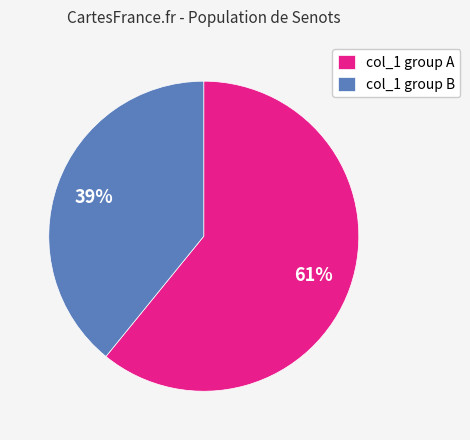

What percentage is the col_1 group B slice, to the nearest percent?

39%